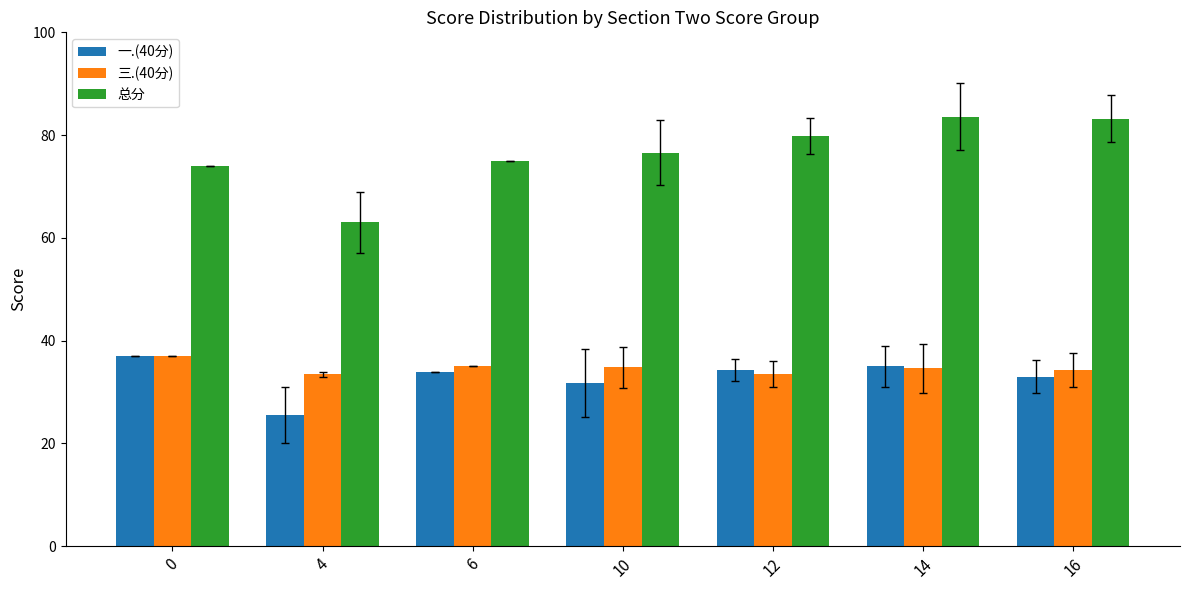

Which series has the widest spread of values?

总分